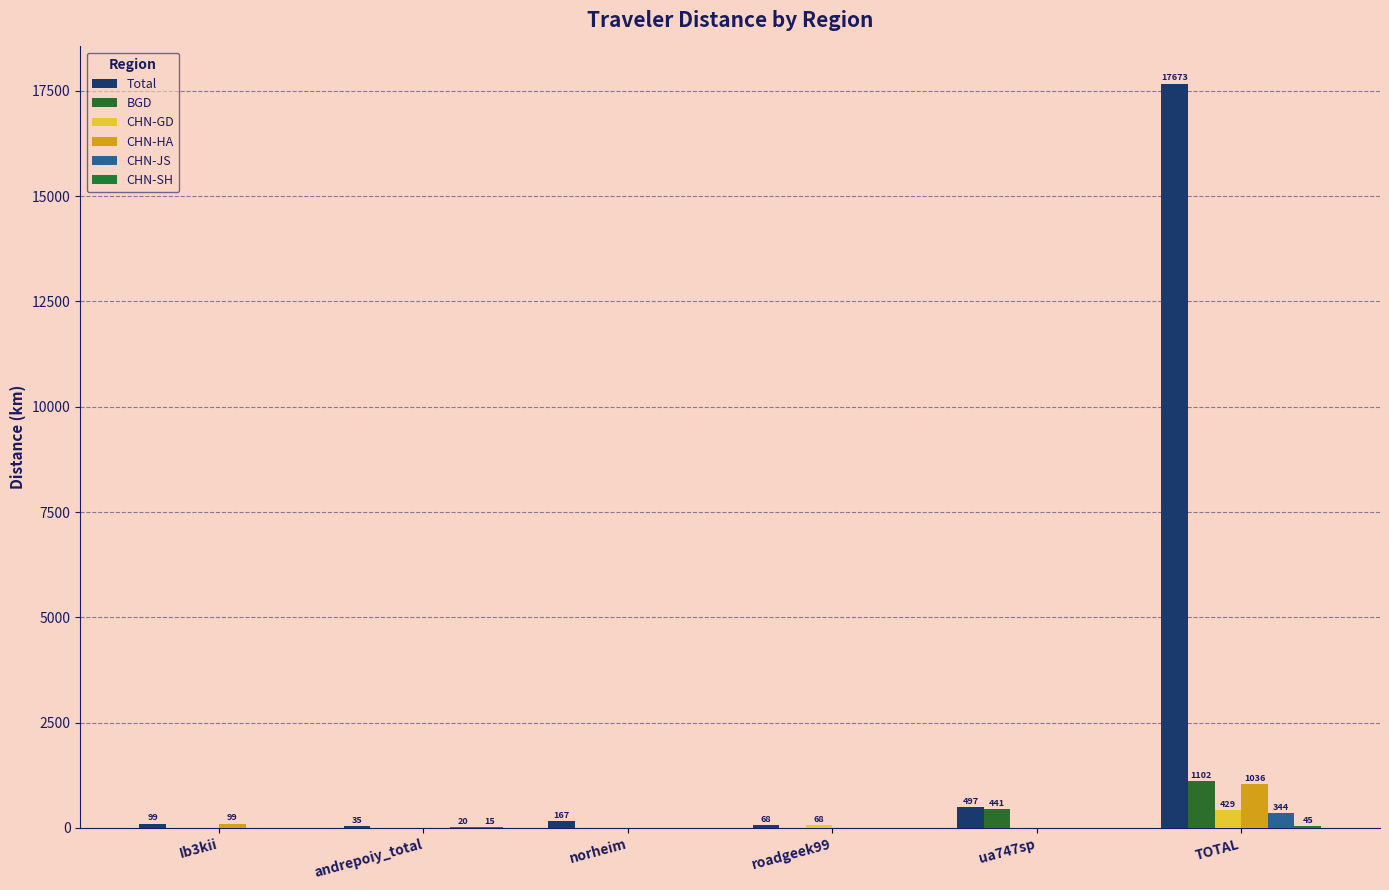

What is the sum of all Total values?

18539.0